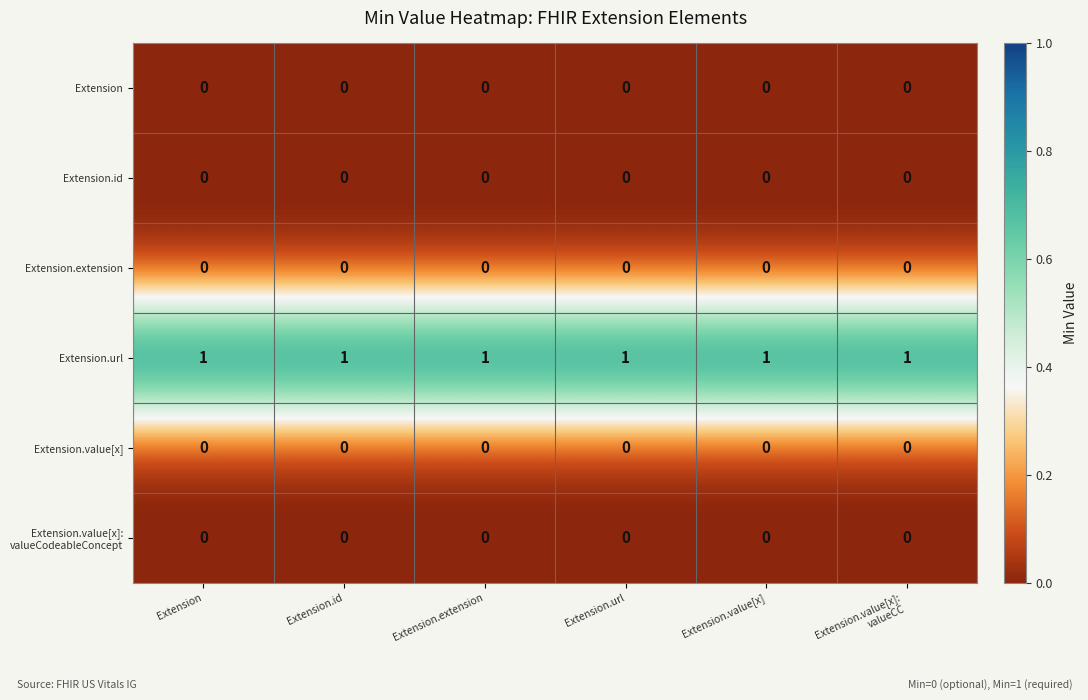

Is the value of Extension.url at Extension.extension greater than the value of Extension at Extension.value[x]?

Yes